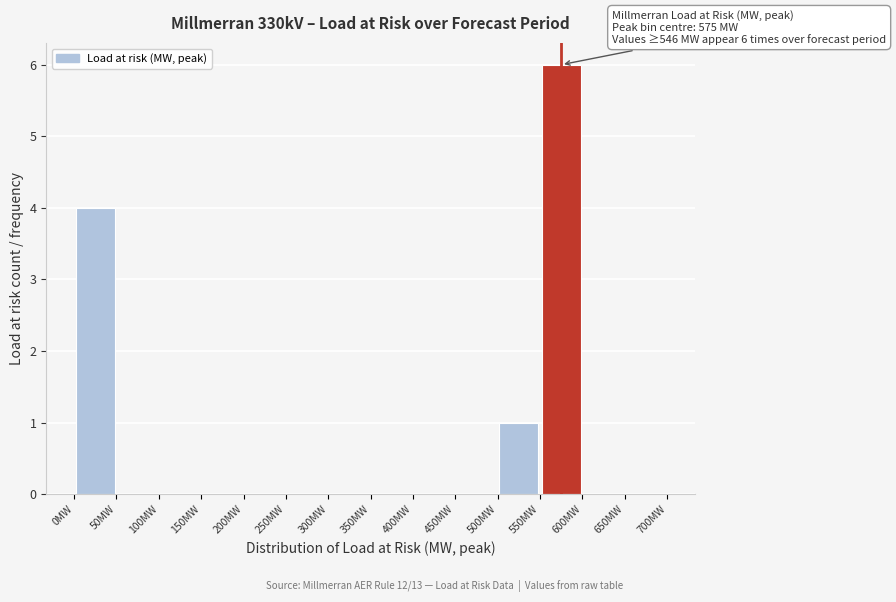

Which range on the x-axis has the tallest bar?

550 to 600